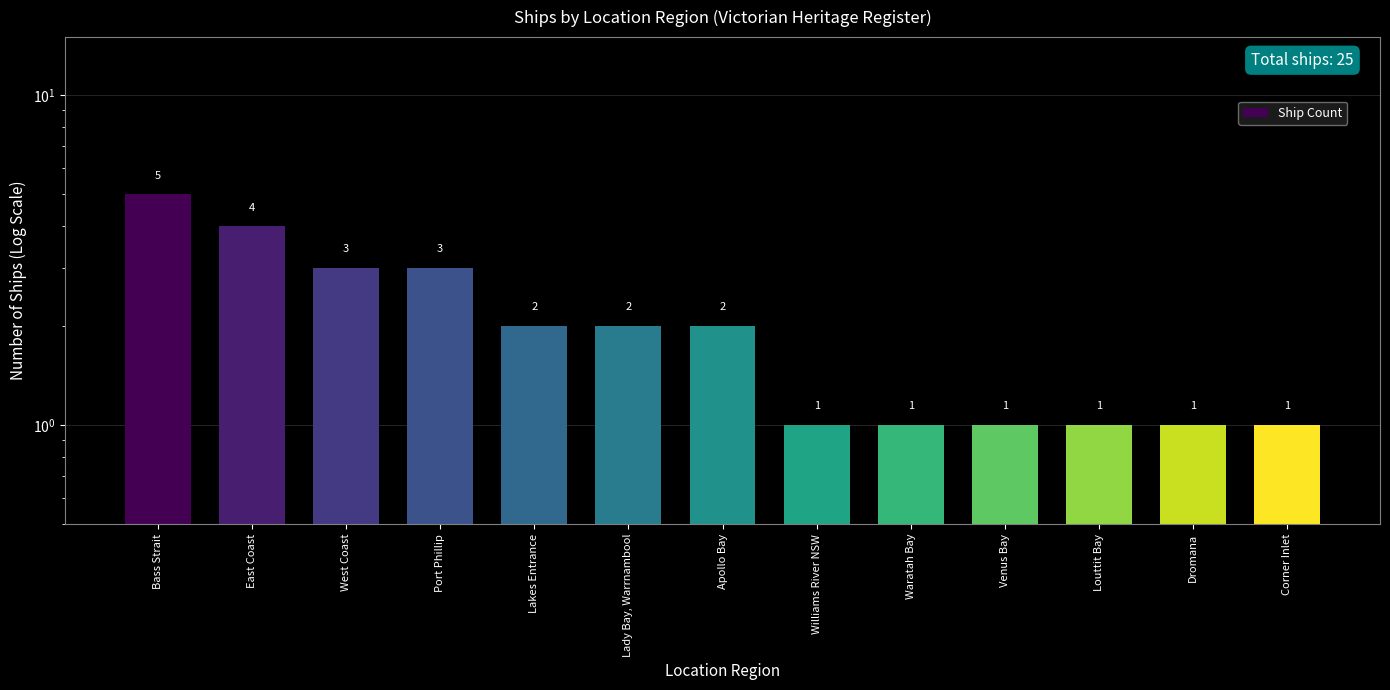

Between East Coast and West Coast, which is larger?

East Coast